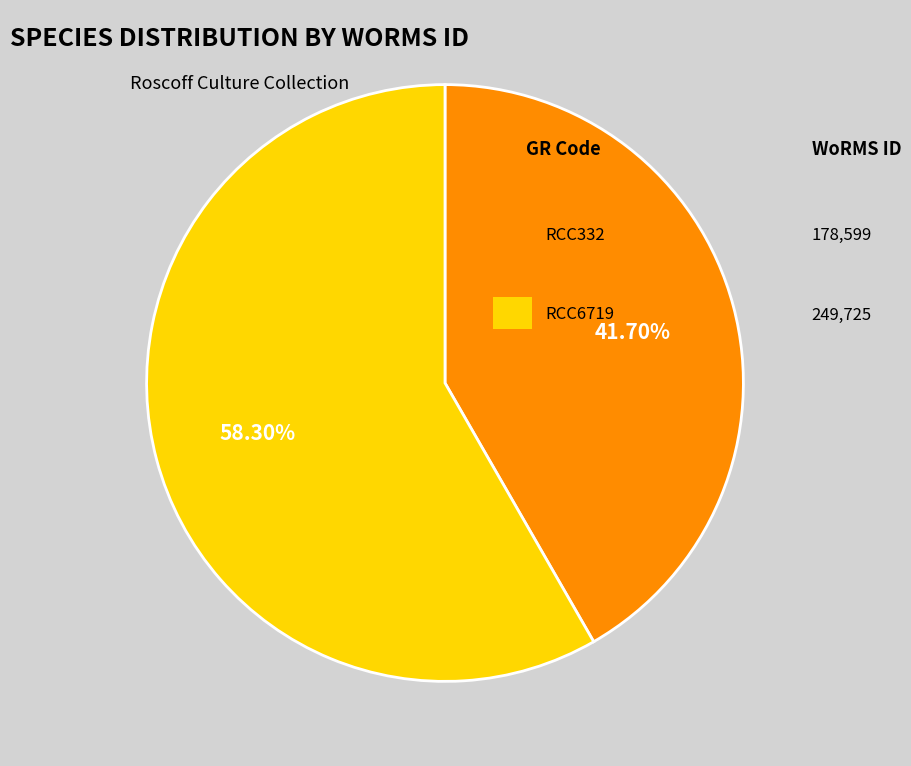

How many segments does this pie chart have?

2